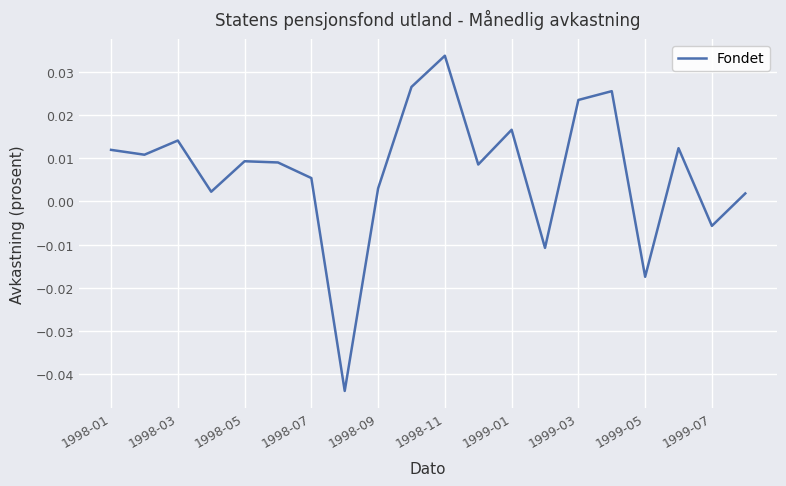

How many lines are shown in the chart?

1